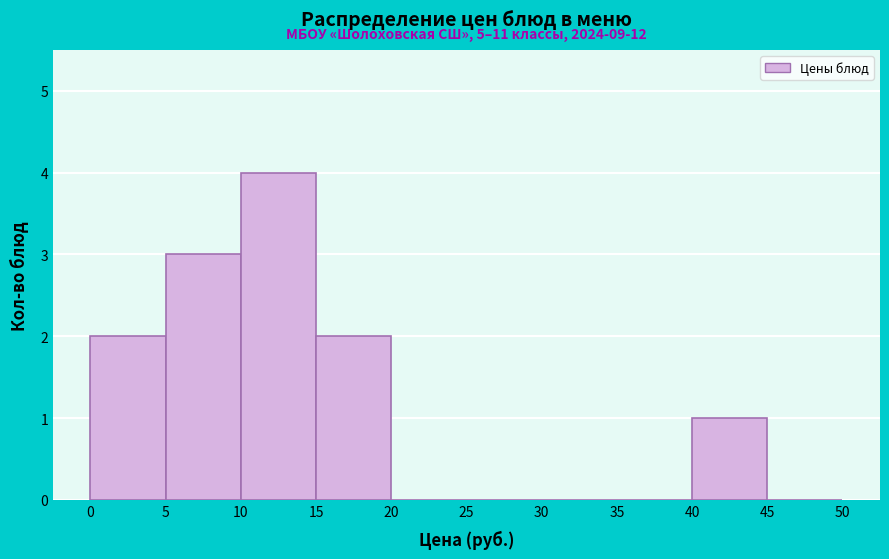

Over which range of the x-axis is the bar tallest?

10 to 15